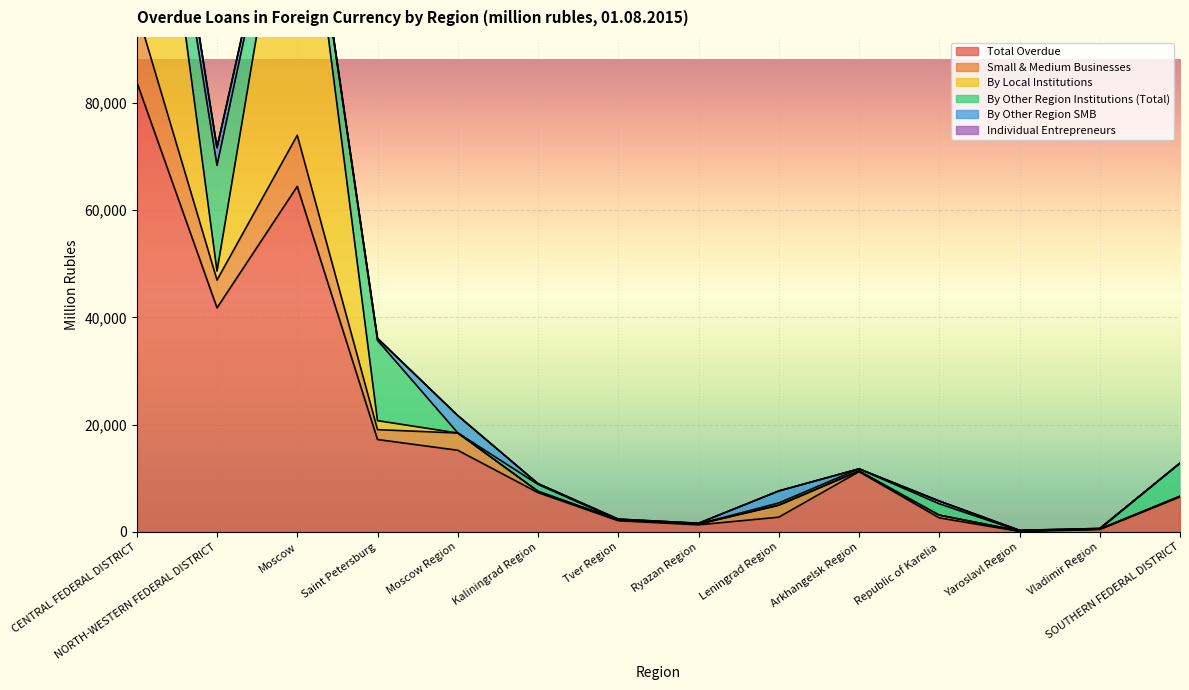

True or false: By Local Institutions and Total Overdue intersect in this chart.

False